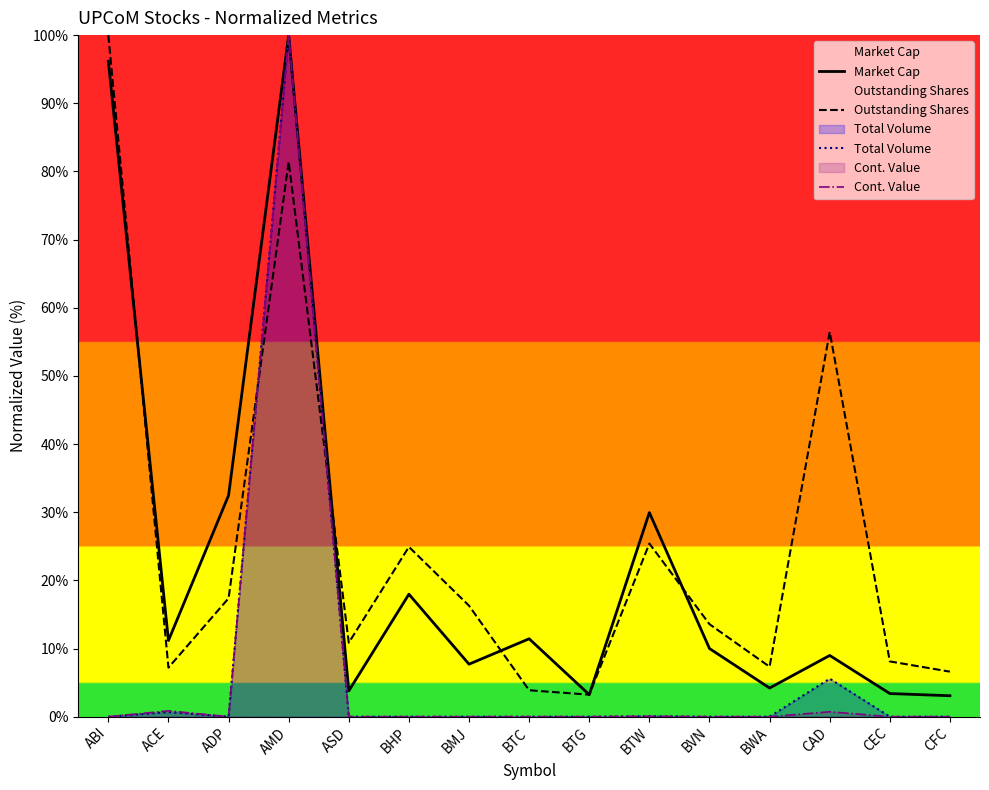

What position from the right is AMD?

12